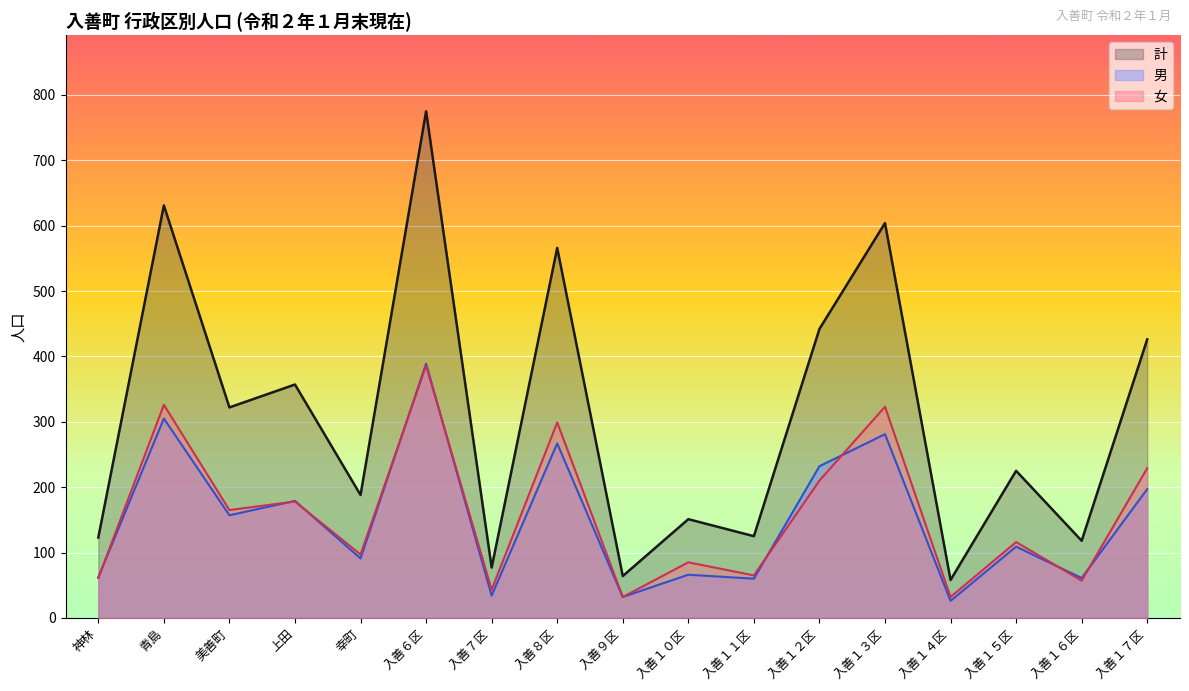

What position from the right is 上田?

14